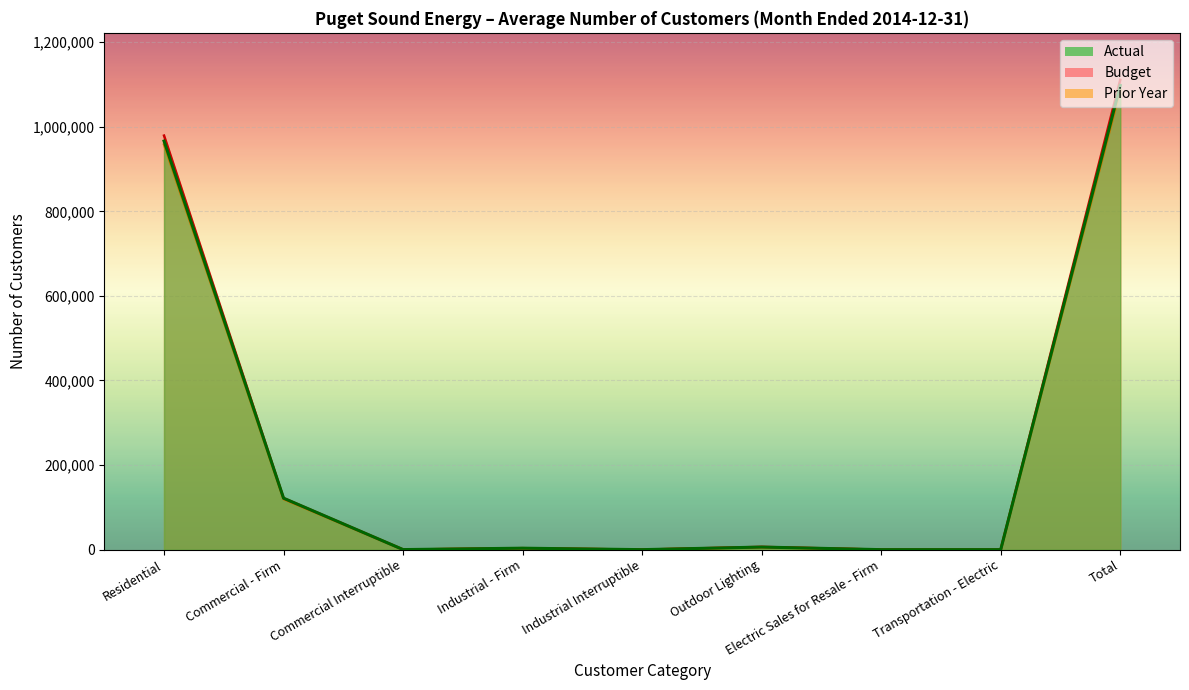

What is the label of the 7th point from the left?

Electric Sales for Resale - Firm